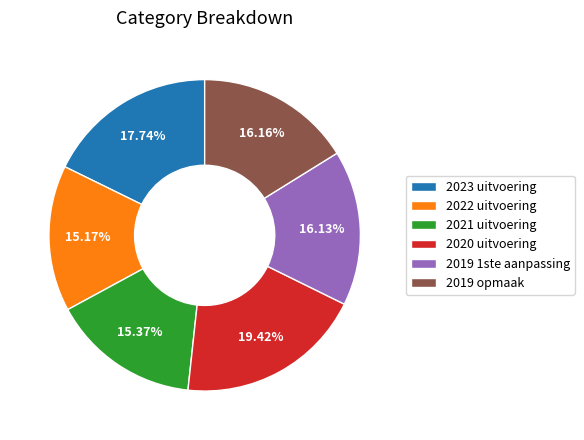

Count the number of slices in the pie.

6